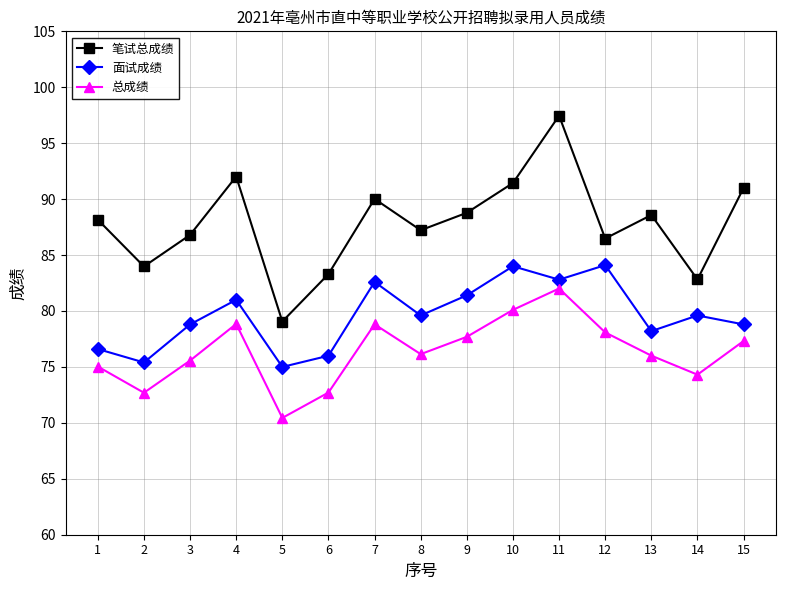

List the series in order of their peak value, lowest first.

总成绩, 面试成绩, 笔试总成绩